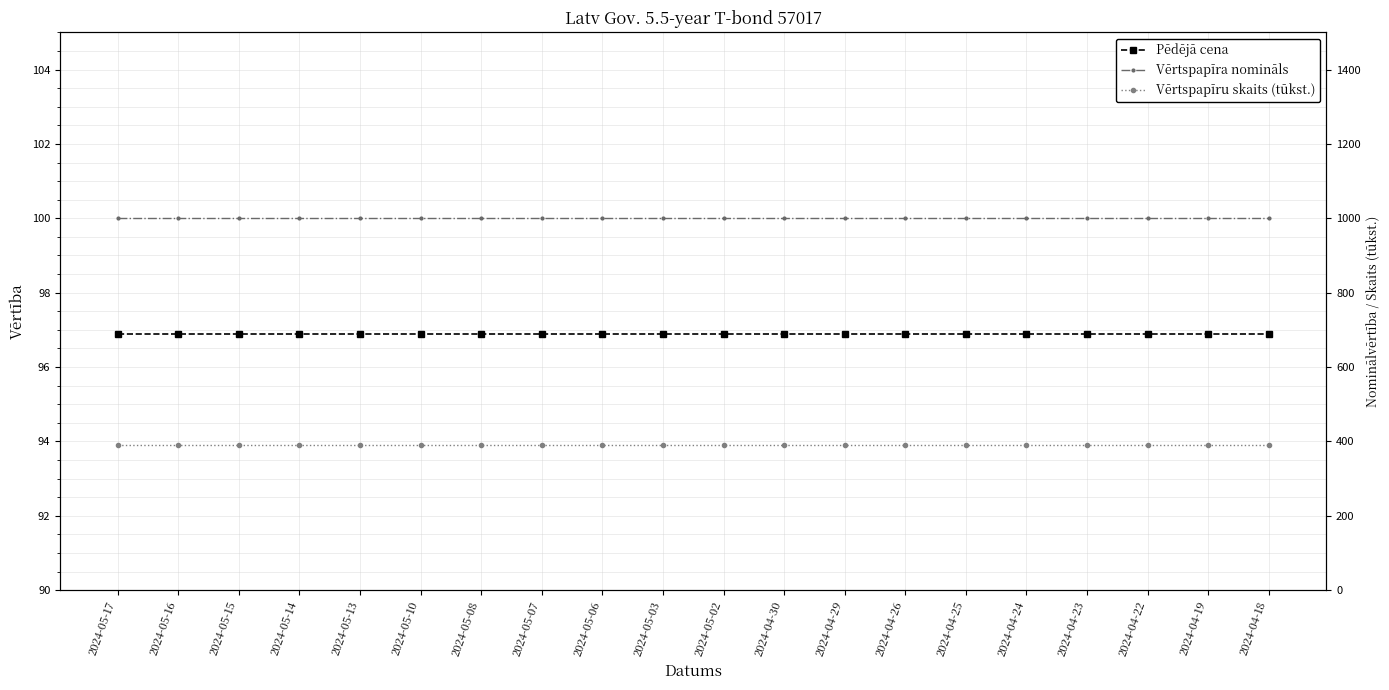

Which has a higher value, 2024-04-30 or 2024-05-07?

2024-04-30